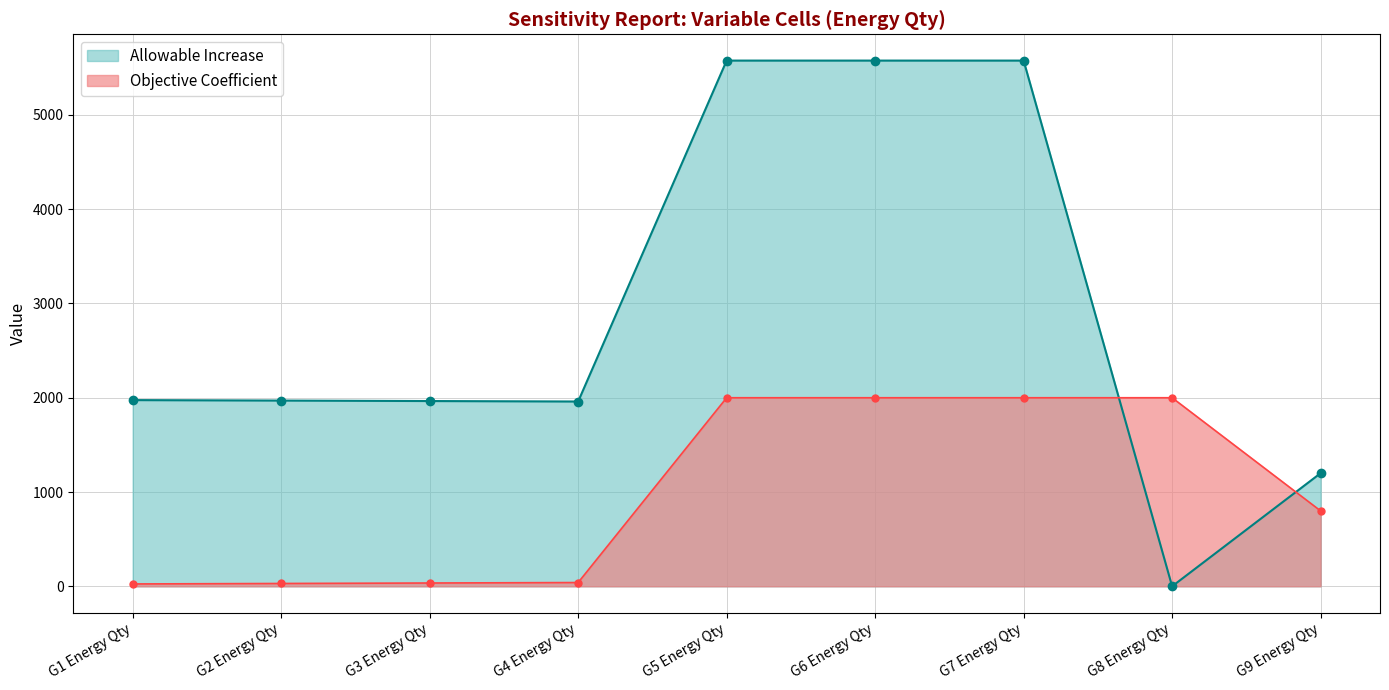

Reading left to right, list all the values displayed in this chart.

Objective Coefficient: G1 Energy Qty=25.0	G2 Energy Qty=30.0	G3 Energy Qty=35.0	G4 Energy Qty=40.0	G5 Energy Qty=2000.0	G6 Energy Qty=2000.0	G7 Energy Qty=2000.0	G8 Energy Qty=2000.0	G9 Energy Qty=800.0
Allowable Increase: G1 Energy Qty=1975.0	G2 Energy Qty=1970.0	G3 Energy Qty=1965.0	G4 Energy Qty=1960.0	G5 Energy Qty=5576.0	G6 Energy Qty=5576.0	G7 Energy Qty=5576.0	G8 Energy Qty=0.0	G9 Energy Qty=1200.0